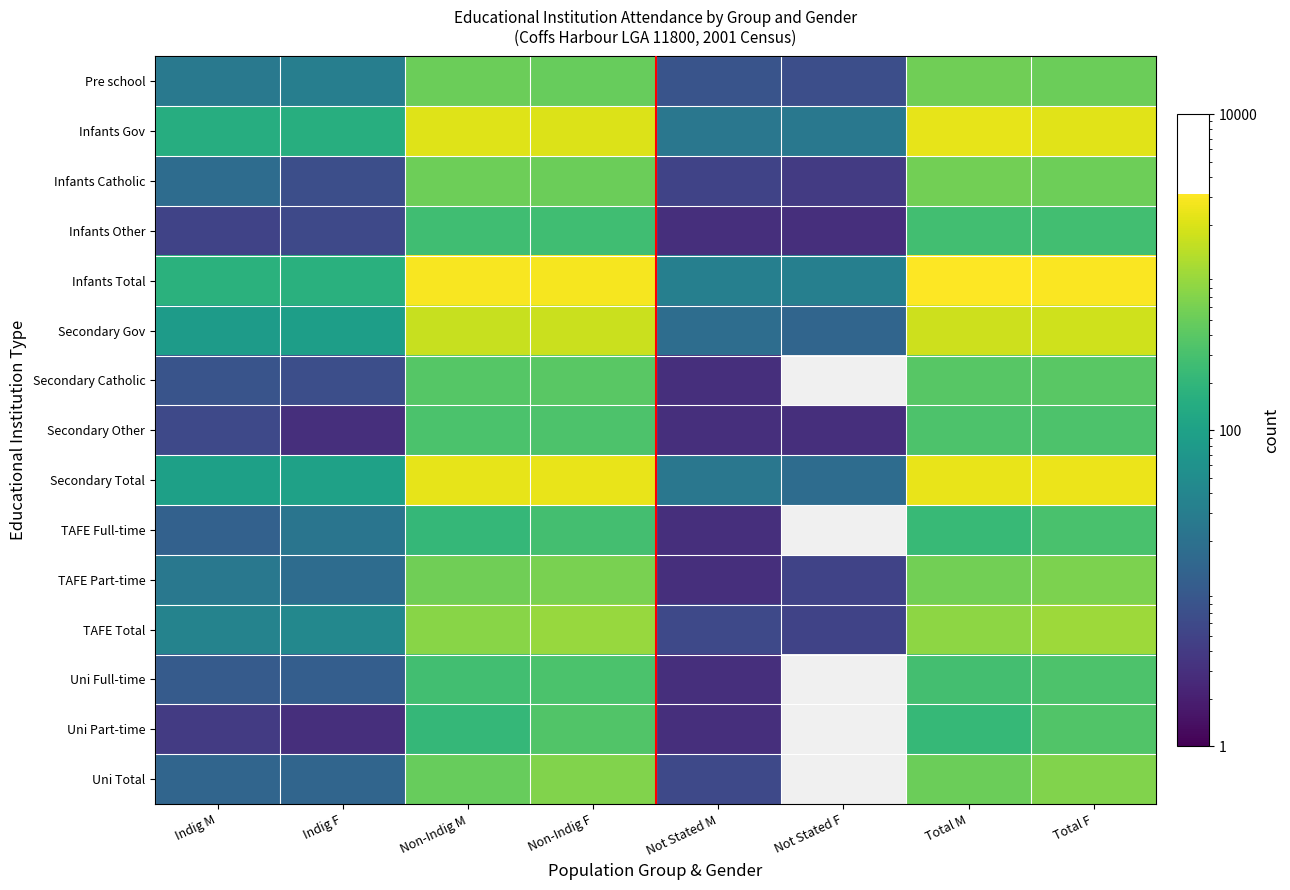

What is the difference between the highest and lowest values at Not Stated F?

29.0